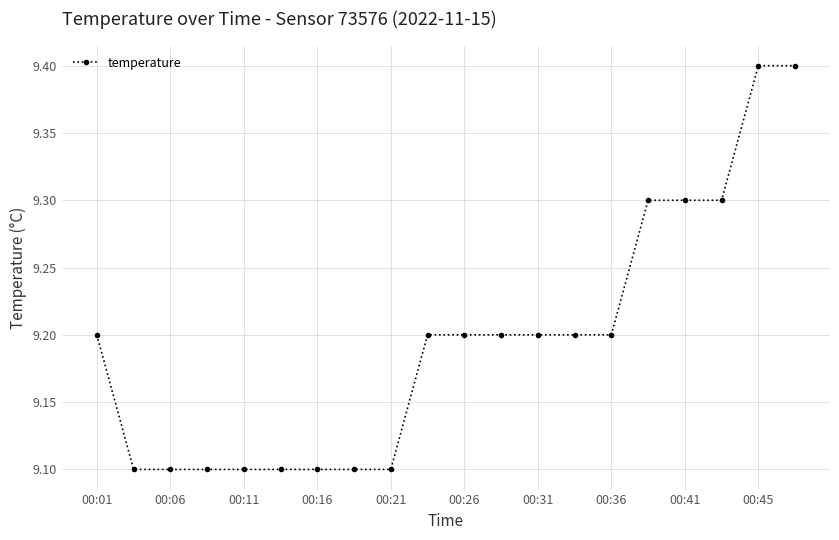

What is the smallest value displayed?

9.1